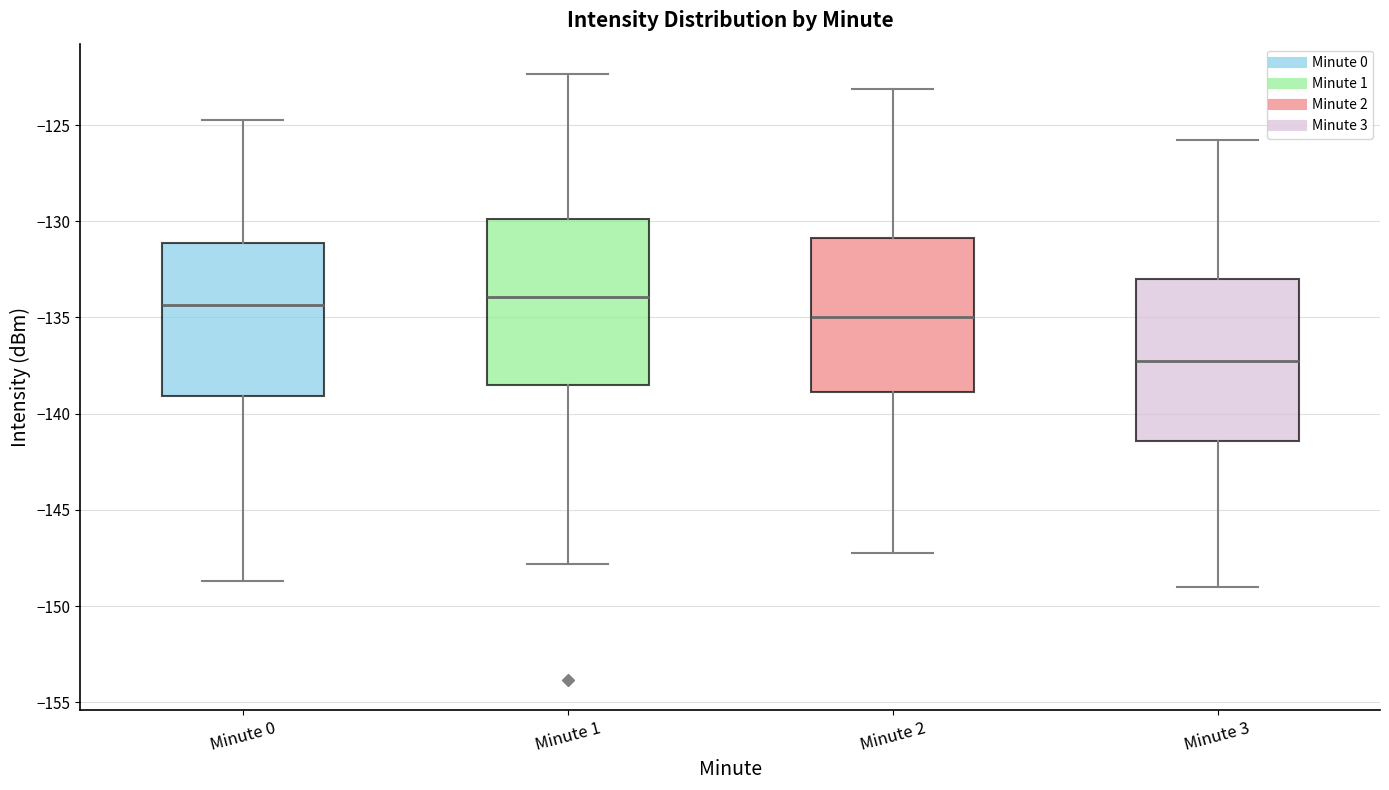

Where does the lower whisker of the box for Minute 0 end on the y-axis? The values are not printed on the chart, so give them approximately, as read against the axis.

-148.5